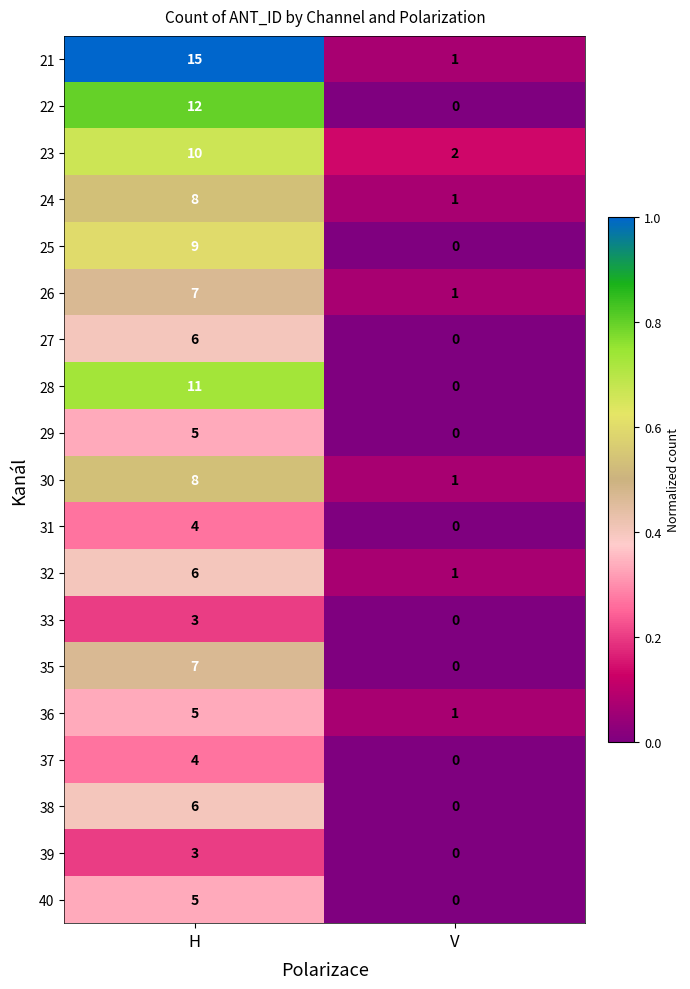

Is it true that 35 equals 7 at H?

True